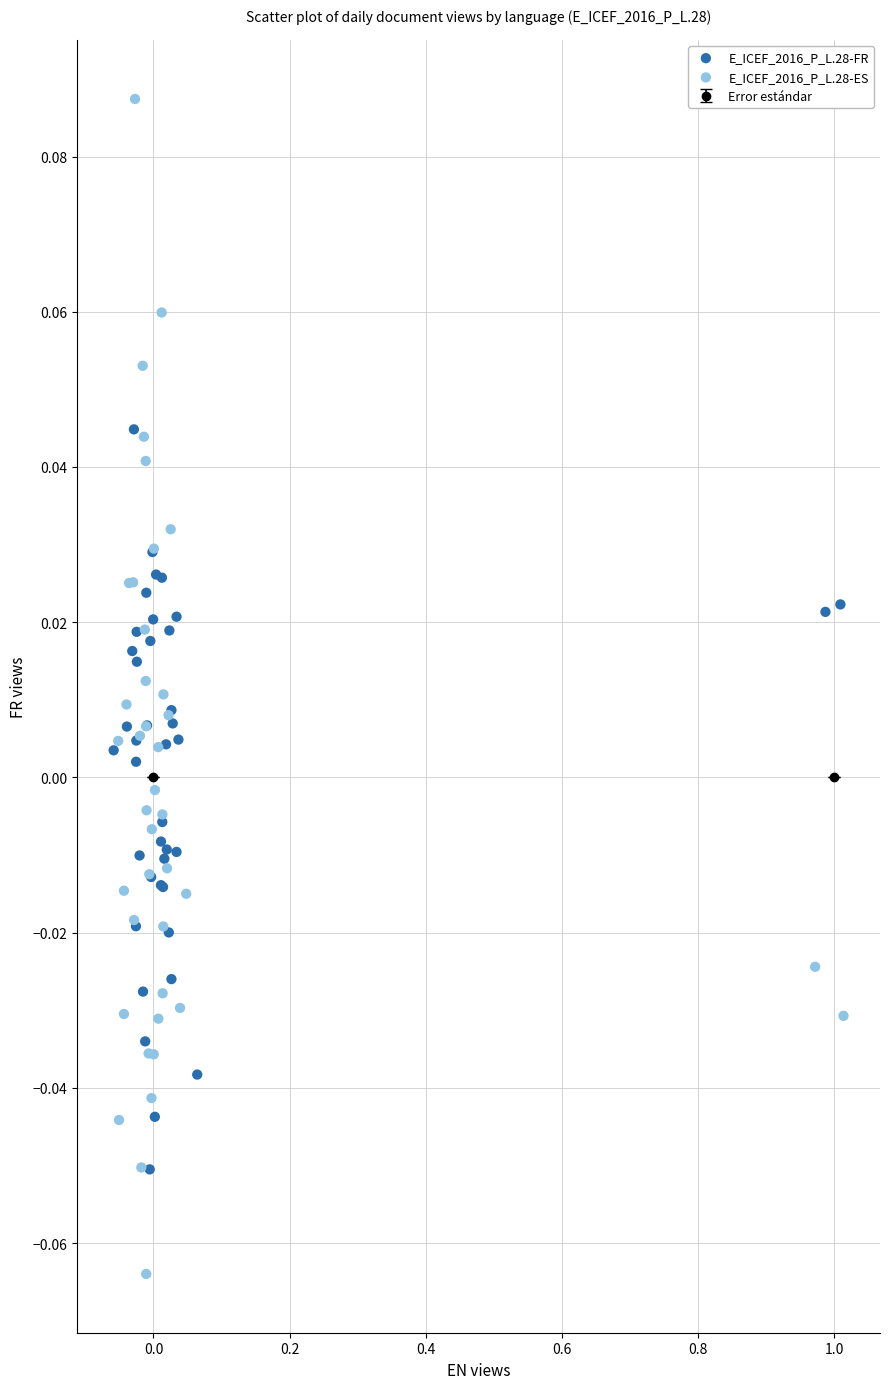

Which series reaches the maximum Y coordinate?

E_ICEF_2016_P_L.28-ES